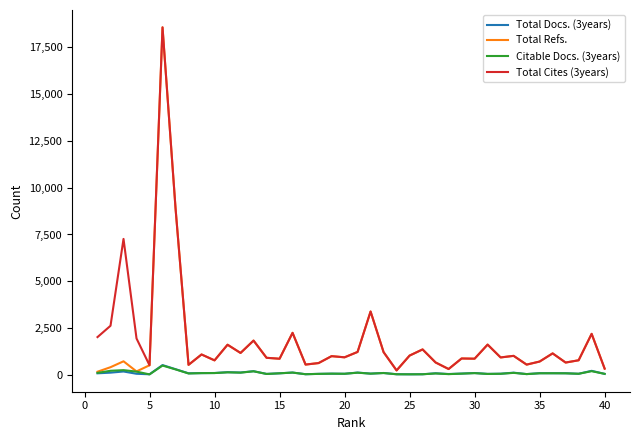

What is the sum of all Citable Docs. (3years) values?

3950